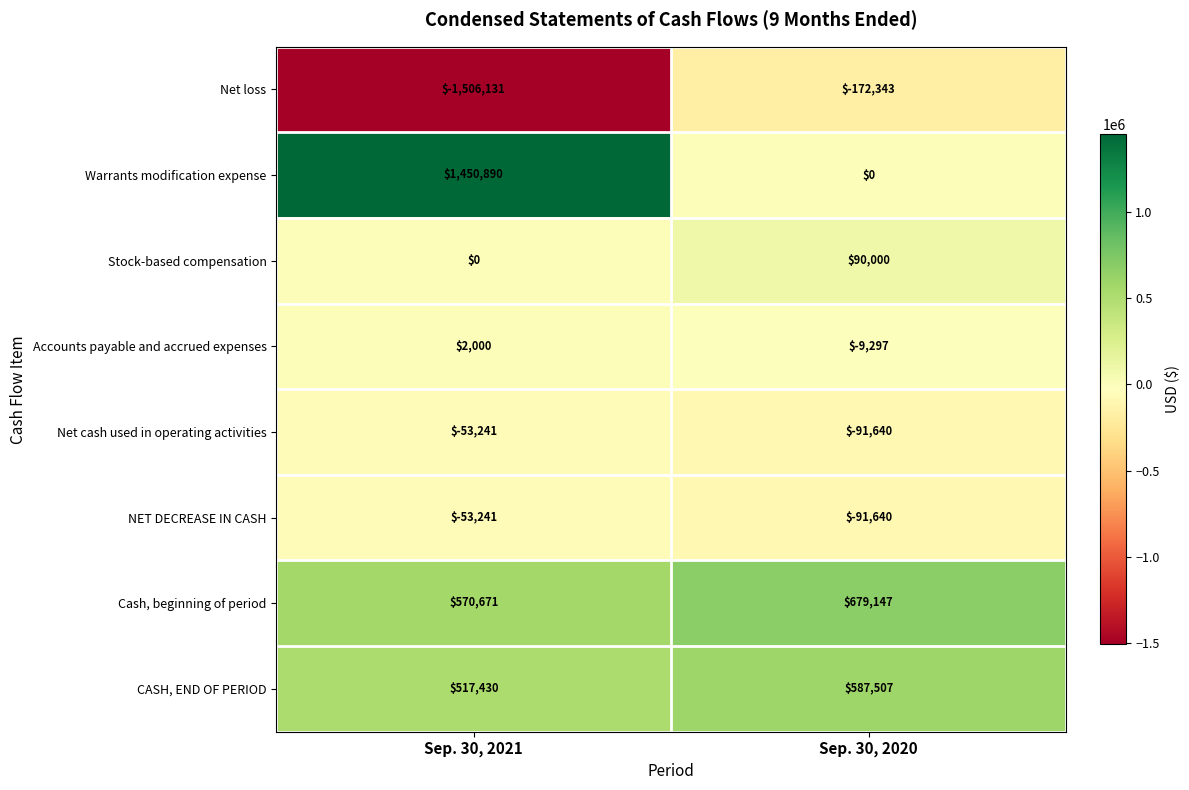

Reading left to right, list all the values displayed in this chart.

Net loss: Sep. 30, 2021=-1506131	Sep. 30, 2020=-172343
Warrants modification expense: Sep. 30, 2021=1450890	Sep. 30, 2020=0
Stock-based compensation: Sep. 30, 2021=0	Sep. 30, 2020=90000
Accounts payable and accrued expenses: Sep. 30, 2021=2000	Sep. 30, 2020=-9297
Net cash used in operating activities: Sep. 30, 2021=-53241	Sep. 30, 2020=-91640
NET DECREASE IN CASH: Sep. 30, 2021=-53241	Sep. 30, 2020=-91640
Cash, beginning of period: Sep. 30, 2021=570671	Sep. 30, 2020=679147
CASH, END OF PERIOD: Sep. 30, 2021=517430	Sep. 30, 2020=587507